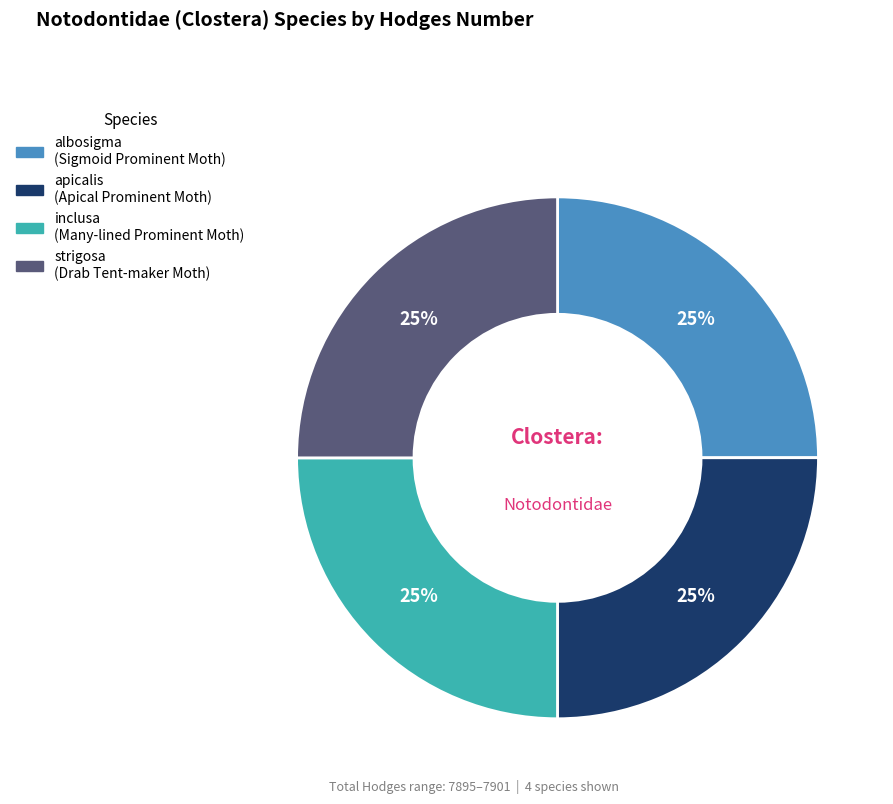

Is it true that inclusa is 38% of the pie?

False